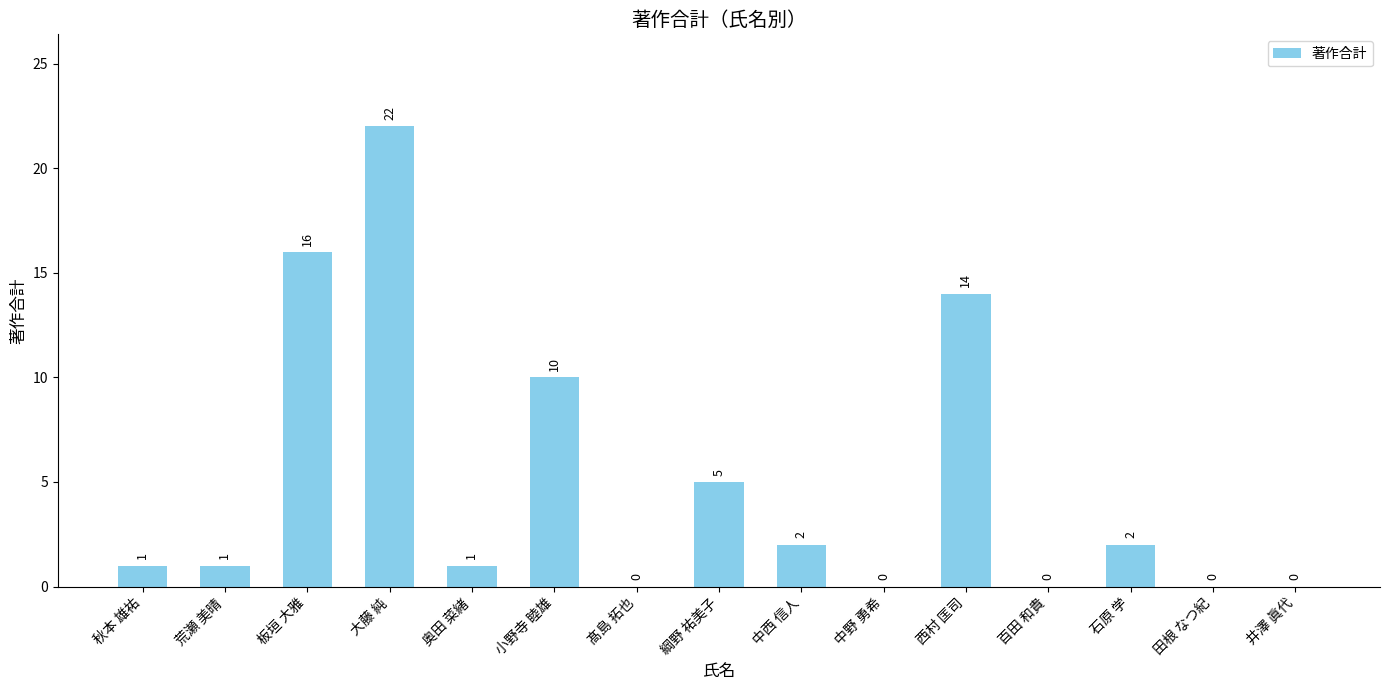

Reading left to right, extract all data points from this chart.

秋本 雄祐=1	荒瀬 美晴=1	板垣 大雅=16	大藤 純=22	奥田 菜緒=1	小野寺 睦雄=10	髙島 拓也=0	綱野 祐美子=5	中西 信人=2	中野 勇希=0	西村 匡司=14	百田 和貴=0	石原 学=2	田根 なつ紀=0	井澤 眞代=0